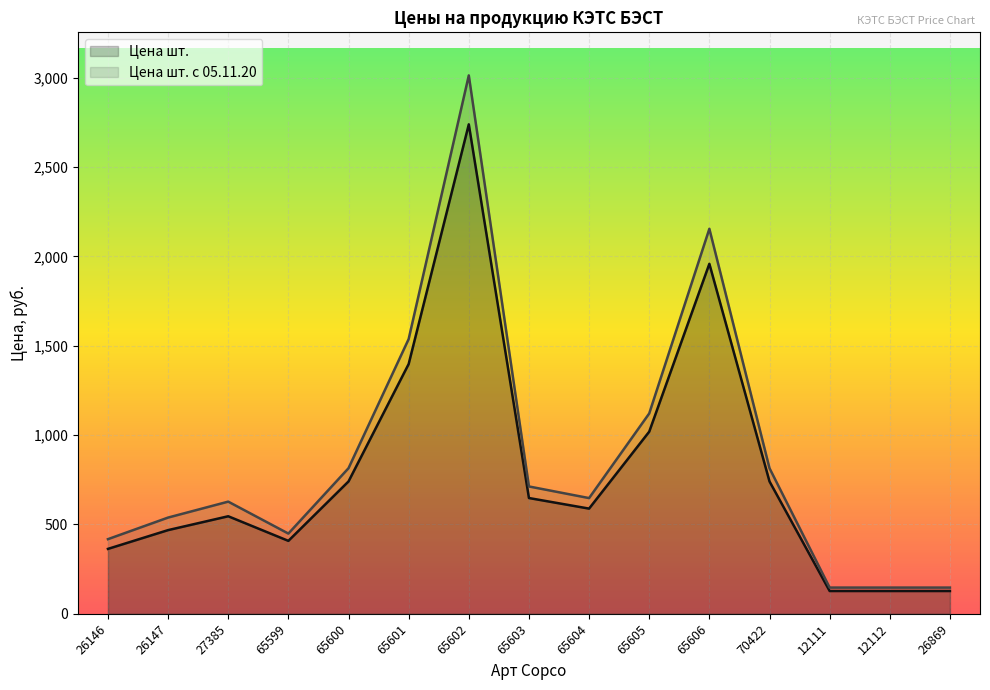

What is the difference between the highest and lowest values at 65603?

64.8